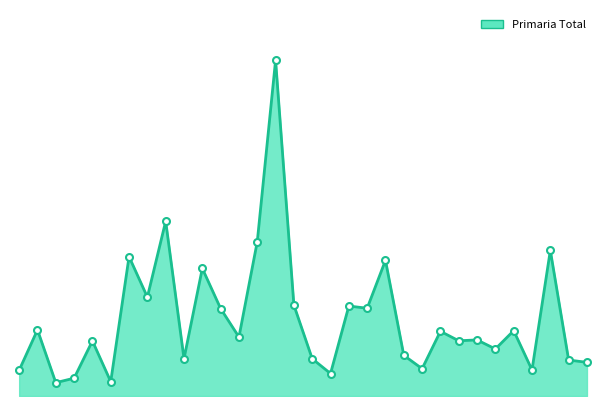

What is the sum of the values at 18 and 9?

245694